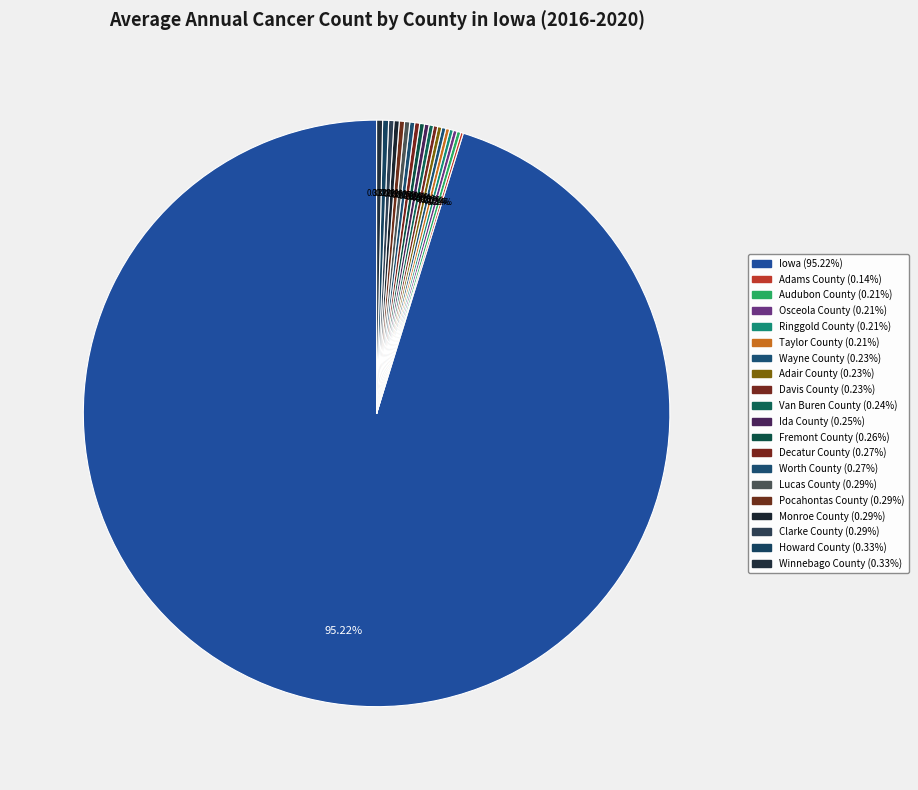

How many segments does this pie chart have?

20